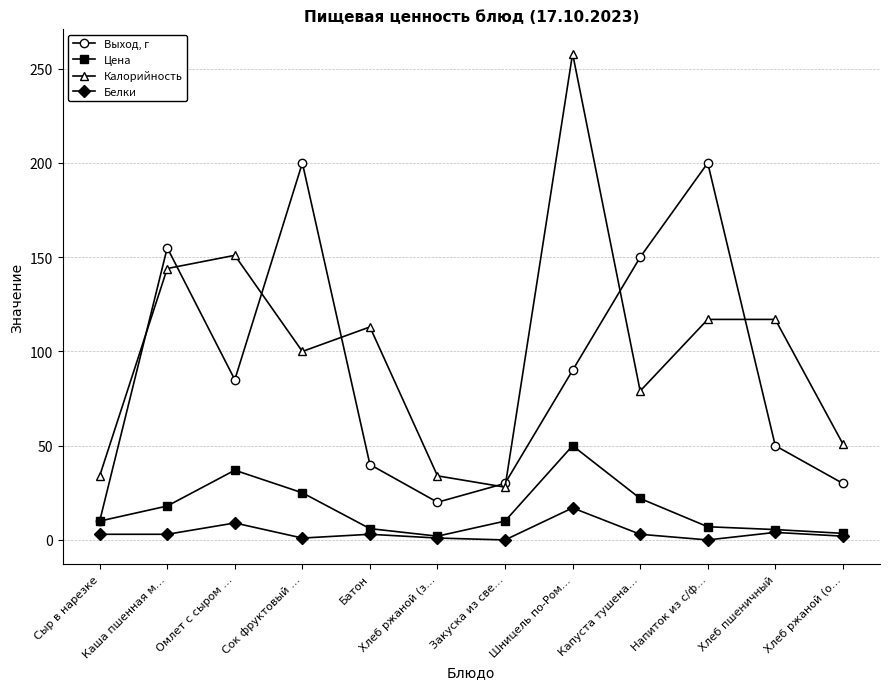

Which series changed the most between Сыр в нарезке and Напиток из с/ф…?

Выход, г